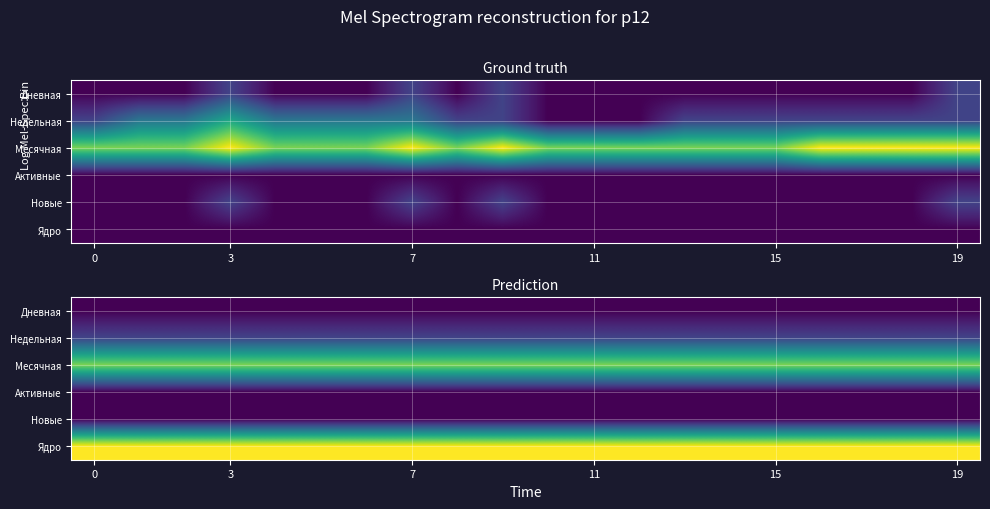

Which series has the largest range (max minus min)?

Дневная